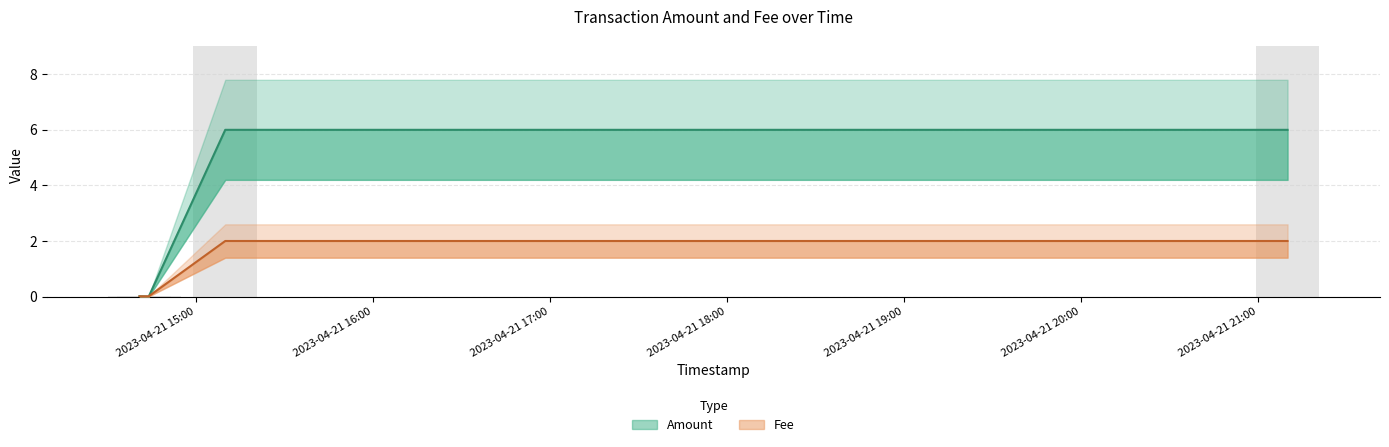

Is the value of Fee at 2023-04-21 21:09:56 greater than the value of Amount at 2023-04-21 21:09:56?

No